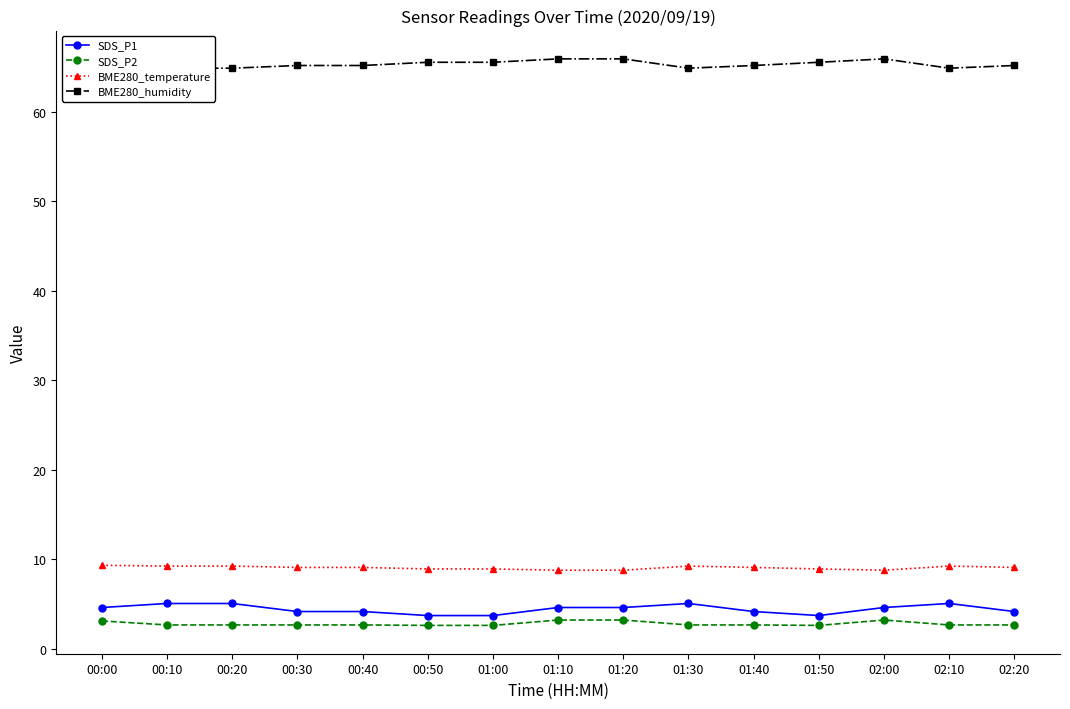

At 00:00, list the series in order from smallest to largest.

SDS_P2, SDS_P1, BME280_temperature, BME280_humidity